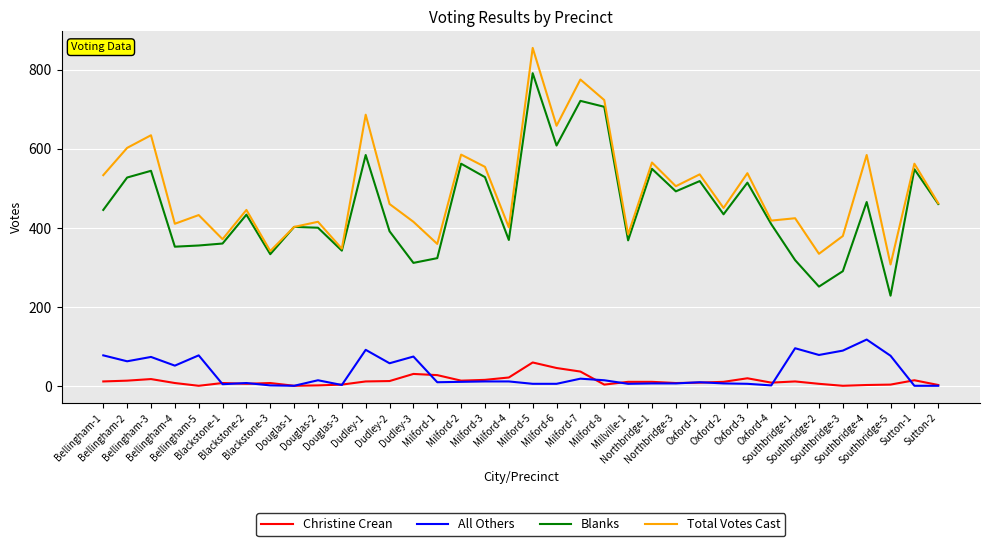

What is the maximum value for Total Votes Cast?

855